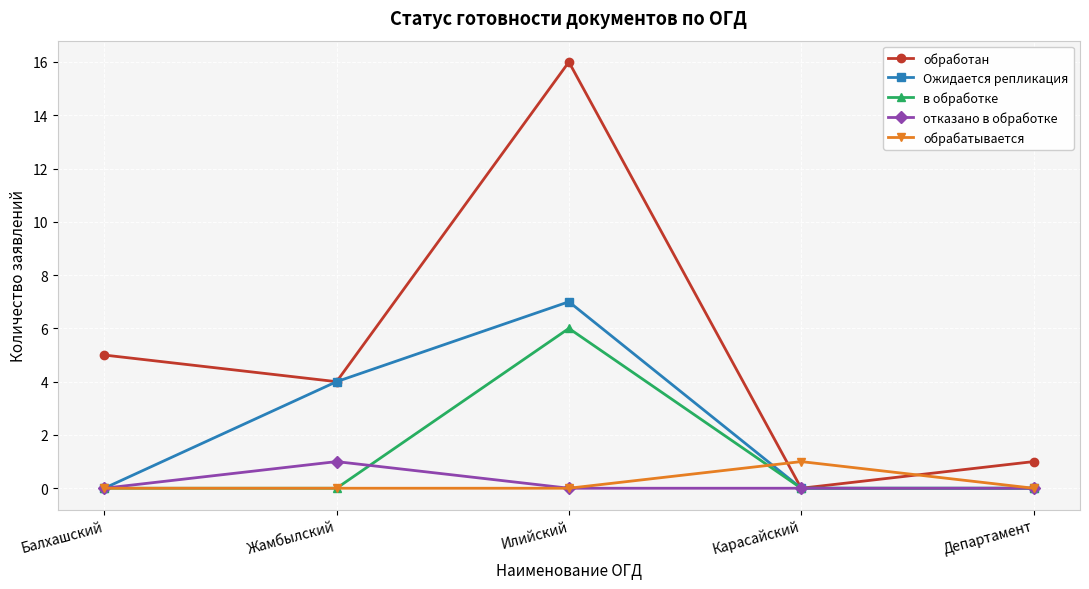

Reading left to right, list all the values displayed in this chart.

обработан: Балхашский=5	Жамбылский=4	Илийский=16	Карасайский=0	Департамент=1
Ожидается репликация: Балхашский=0	Жамбылский=4	Илийский=7	Карасайский=0	Департамент=0
в обработке: Балхашский=0	Жамбылский=0	Илийский=6	Карасайский=0	Департамент=0
отказано в обработке: Балхашский=0	Жамбылский=1	Илийский=0	Карасайский=0	Департамент=0
обрабатывается: Балхашский=0	Жамбылский=0	Илийский=0	Карасайский=1	Департамент=0